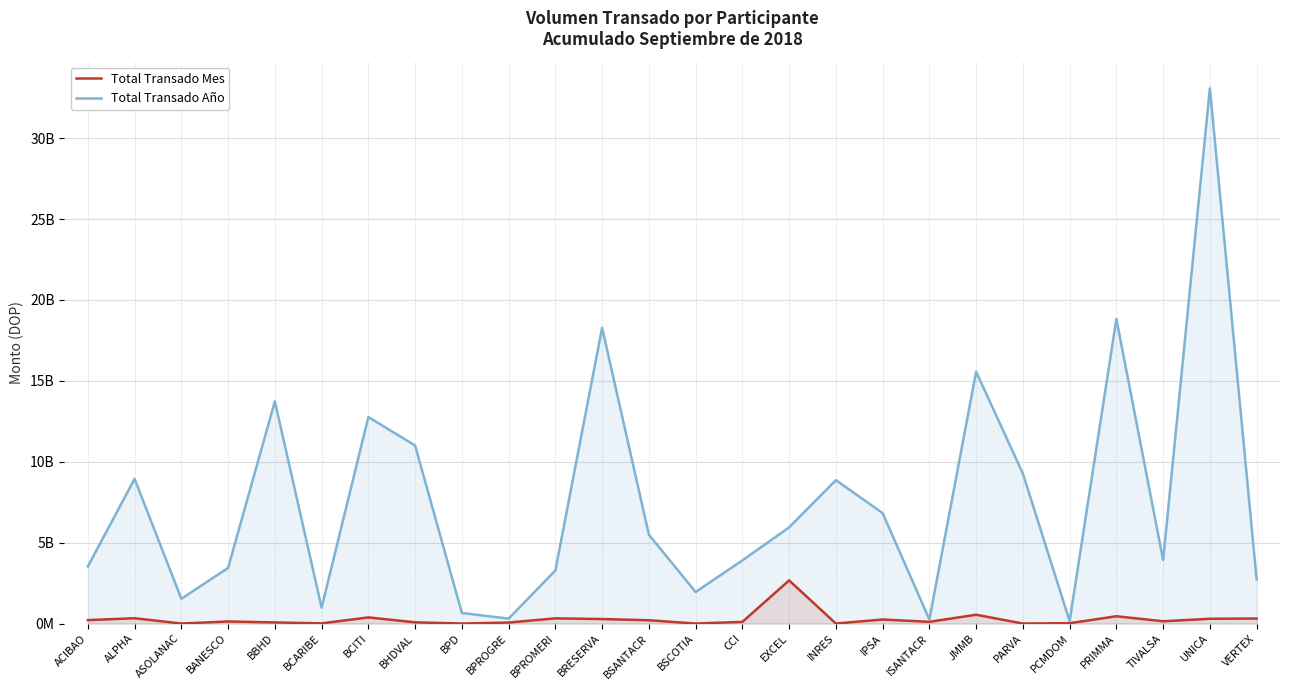

How many data points in Total Transado Mes are less than 139506394?

13